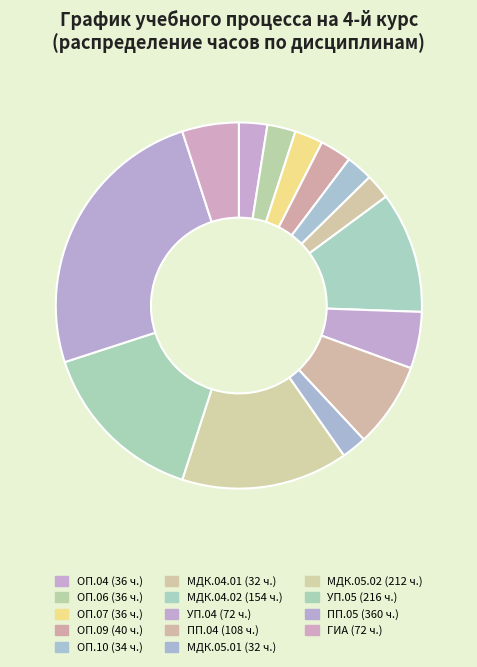

Which slice is the largest?

ПП.05